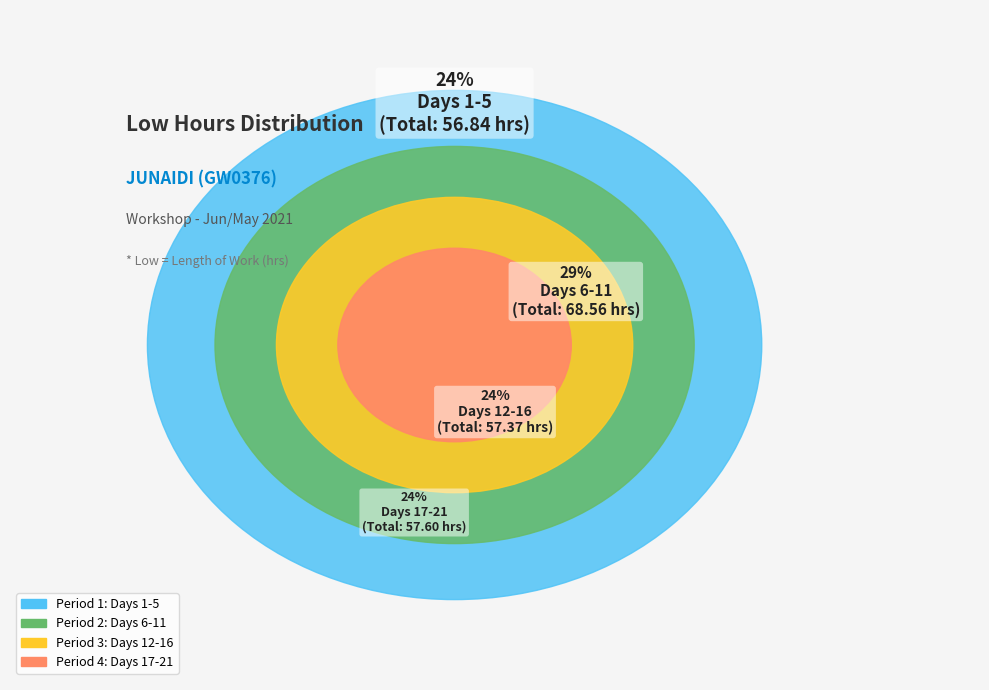

Is there a majority slice in this chart?

No